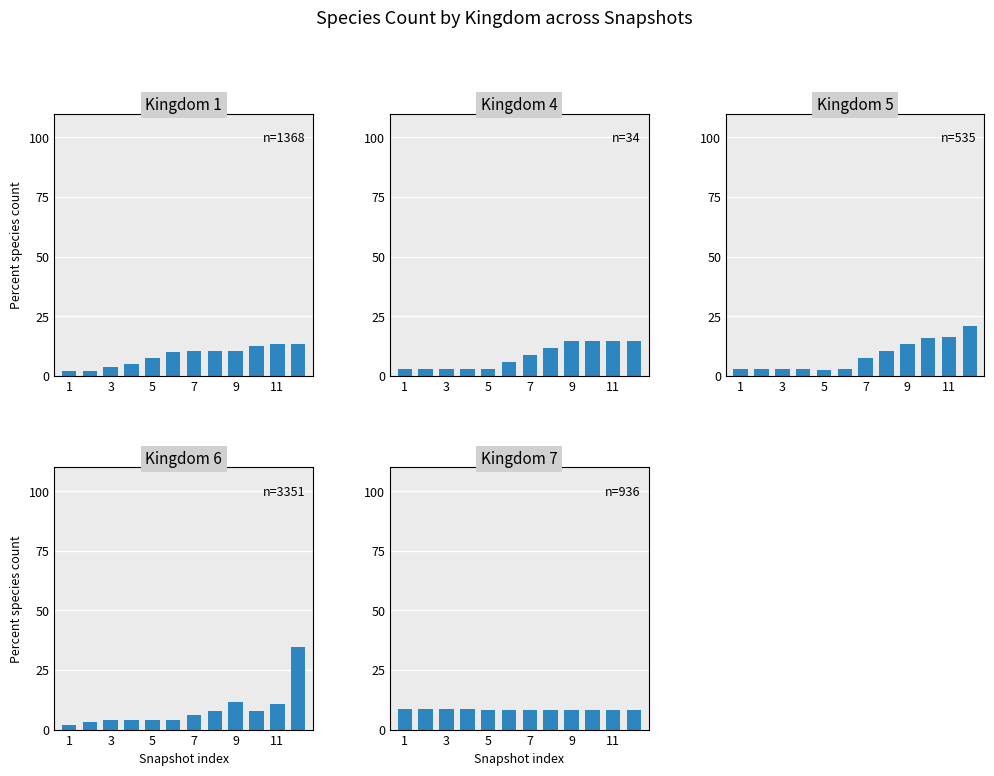

List the series in order of their peak value, lowest first.

Kingdom 7, Kingdom 1, Kingdom 4, Kingdom 5, Kingdom 6